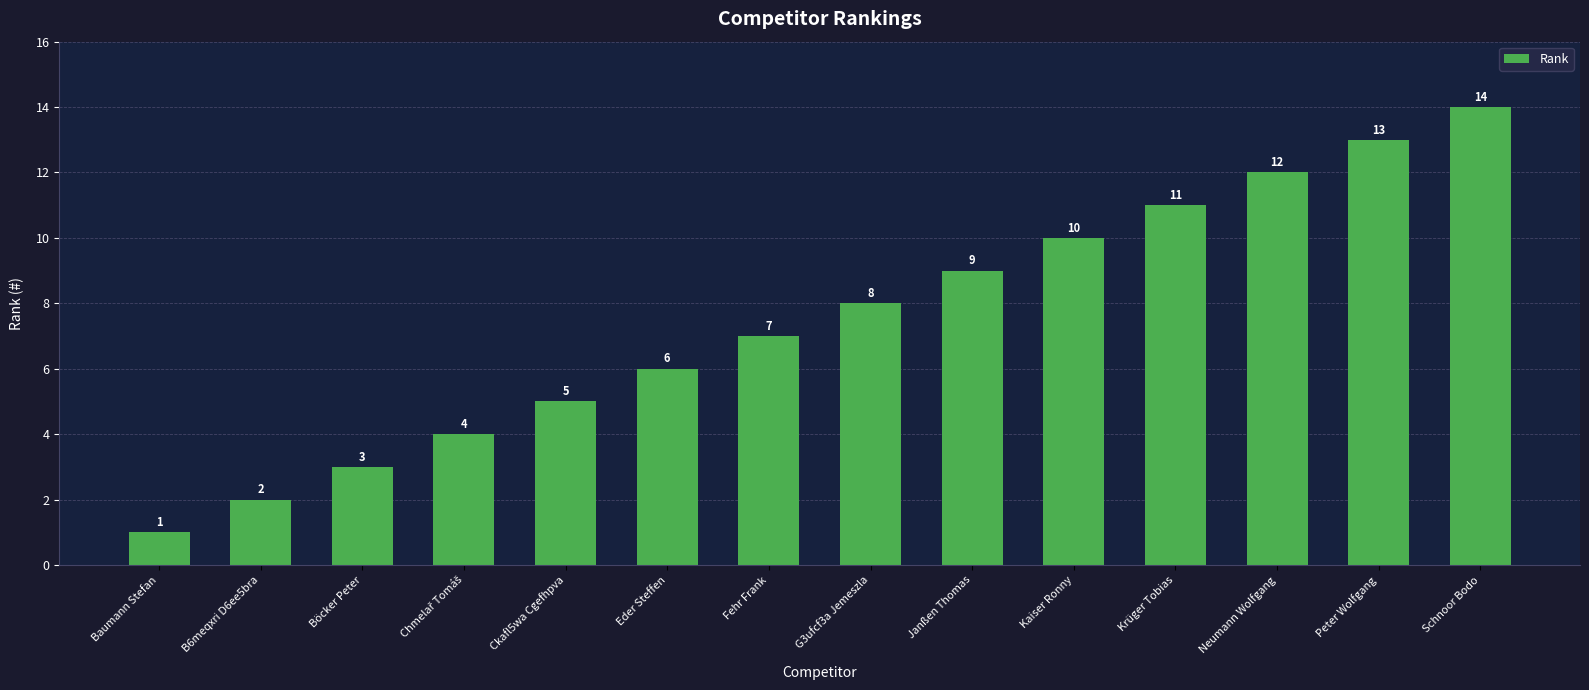

What is the label of the 9th bar from the right?

Eder Steffen